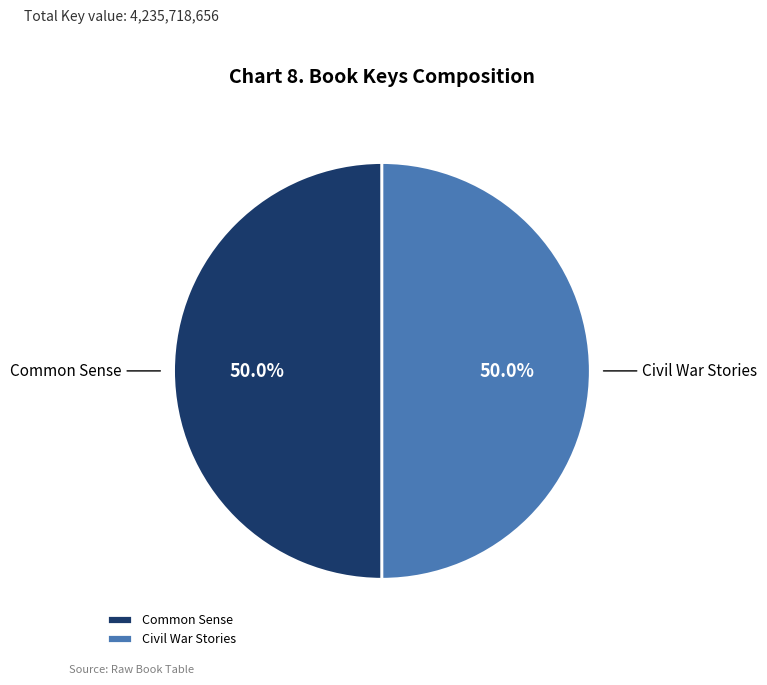

What percentage is the Common Sense slice, to the nearest percent?

50%